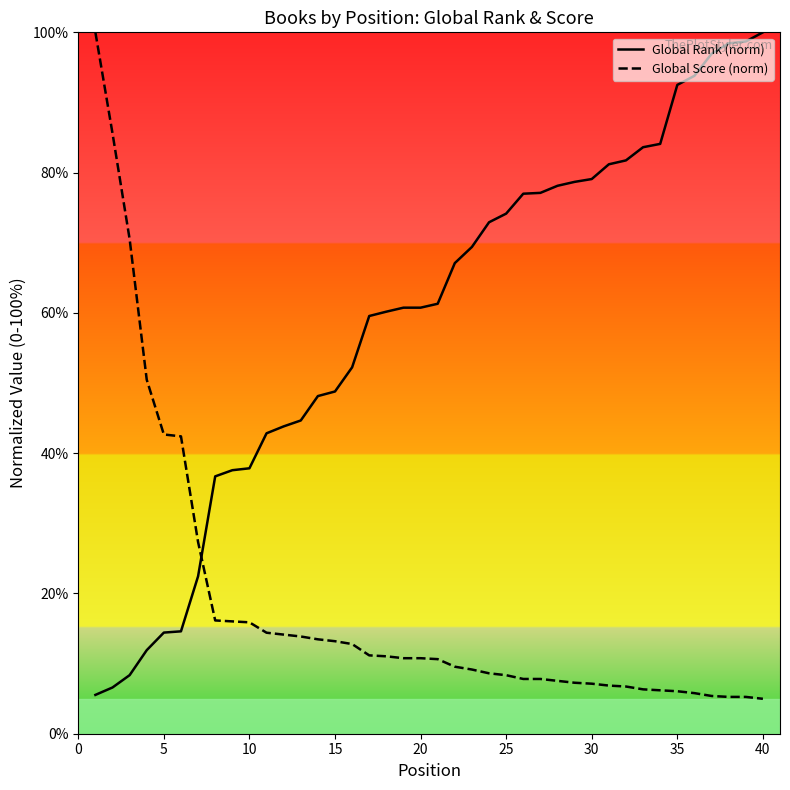

Rank the series by their average value, from lowest to highest.

Global Score (norm), Global Rank (norm)